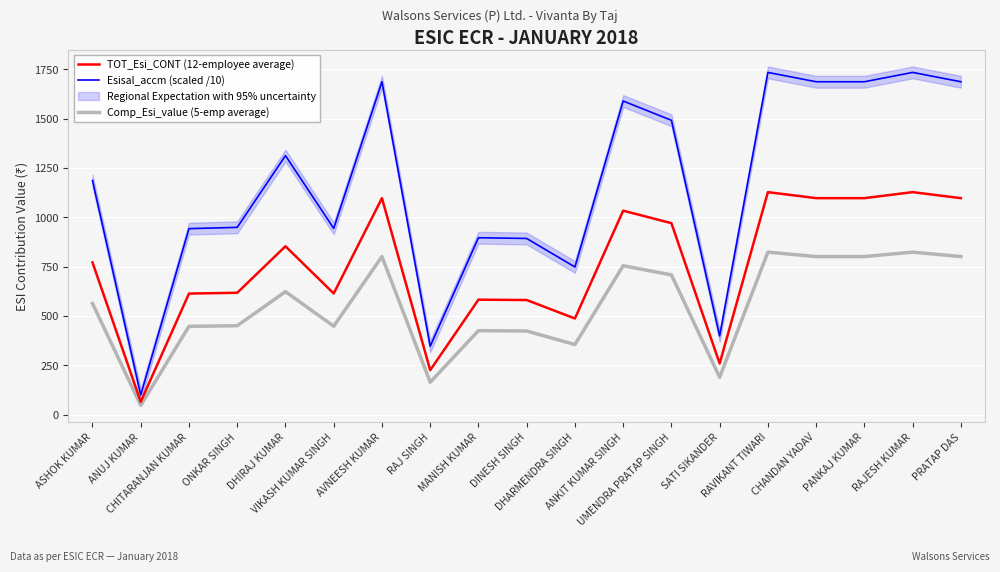

True or false: Comp_Esi_value (5-emp average) and Esisal_accm (scaled /10) intersect in this chart.

False